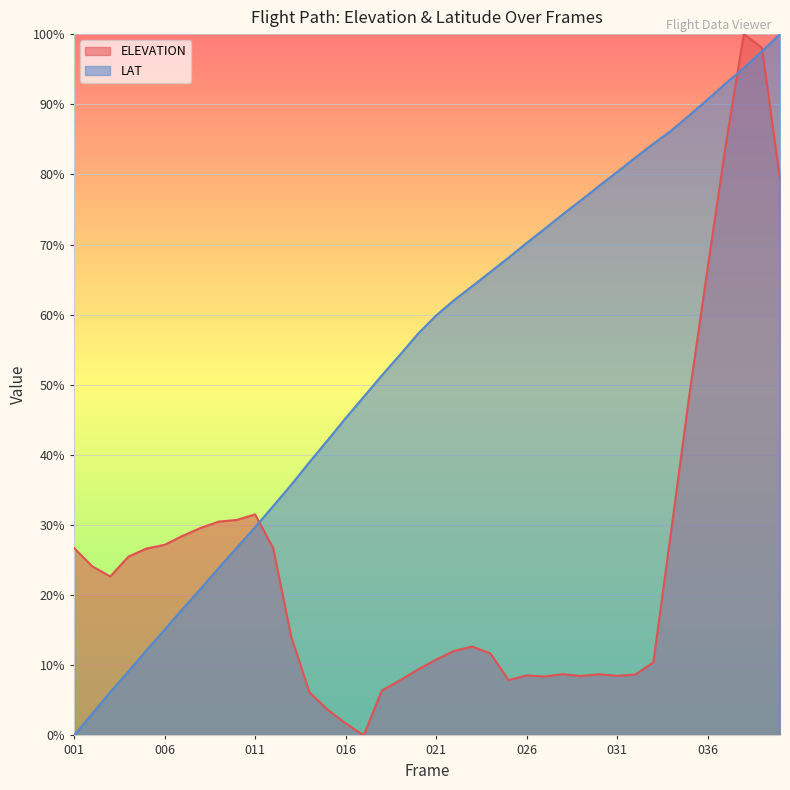

What are all the series names shown in the legend?

ELEVATION, LAT